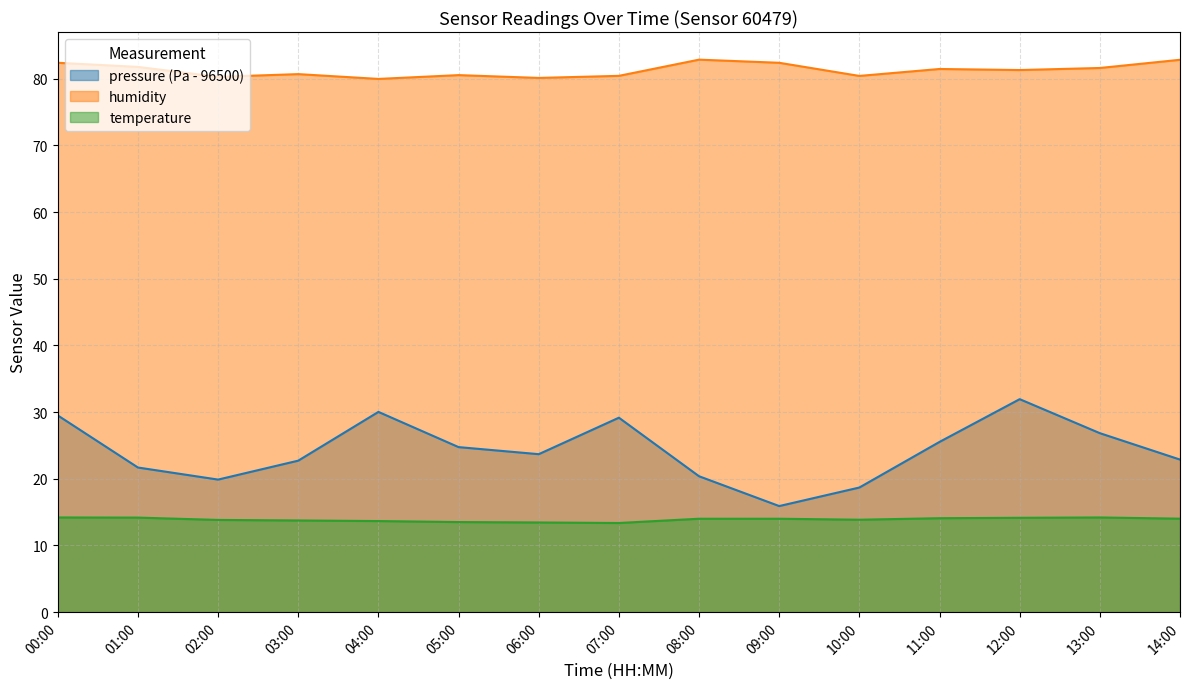

What is the maximum value shown in the chart?

82.8